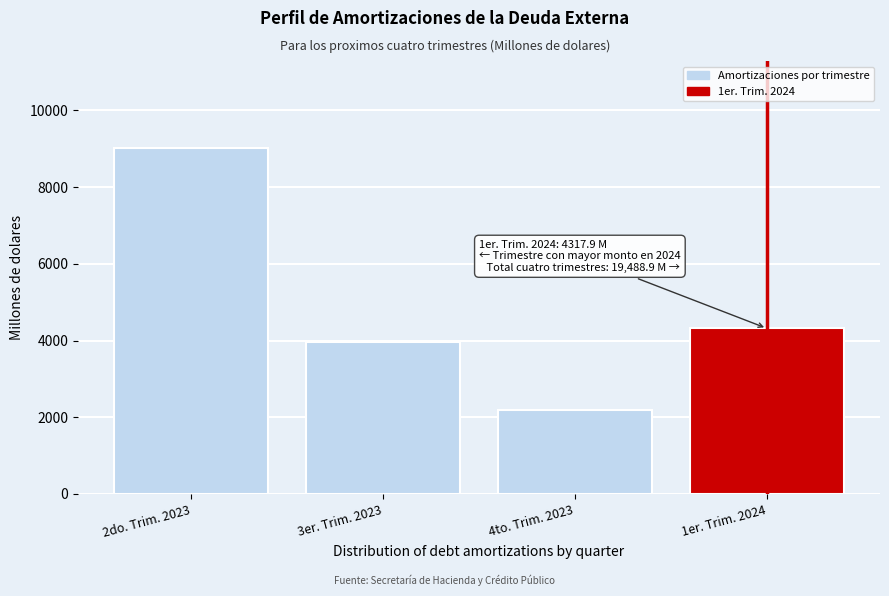

Reading right to left, what are all the values shown in this chart?

4317.9	2179.8	3958.5	9032.7